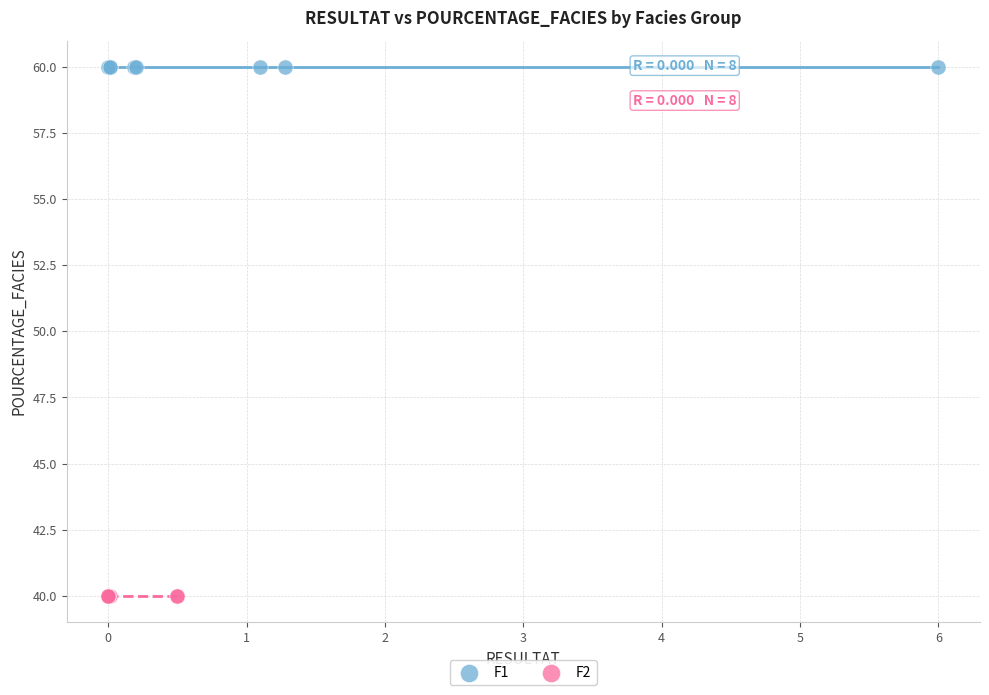

Which series reaches the minimum Y coordinate?

F2